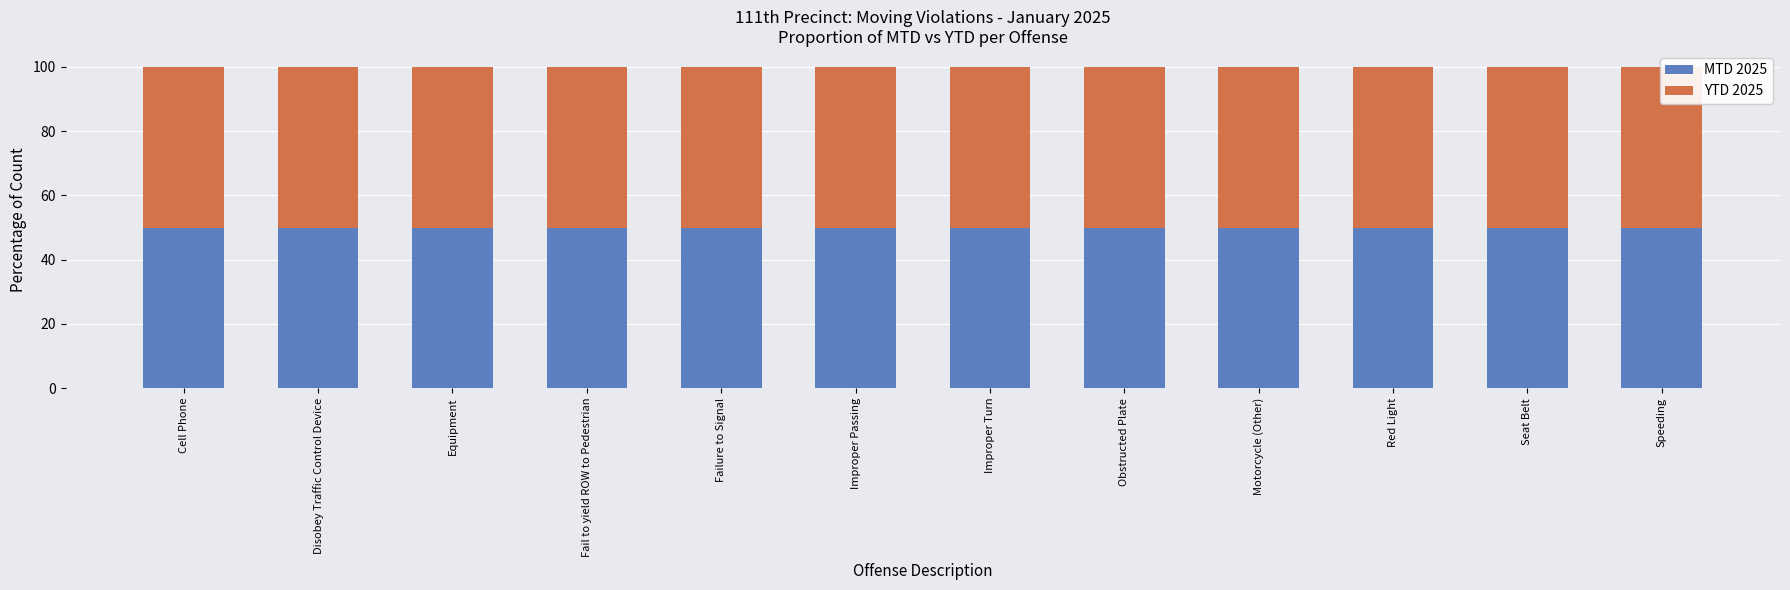

Where is MTD 2025 nearest to the value 65?

Disobey Traffic Control Device